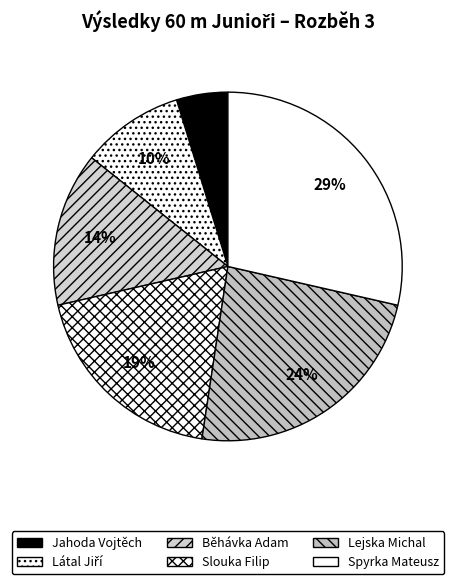

Do Spyrka Mateusz and Běhávka Adam together represent more than half of the pie?

No